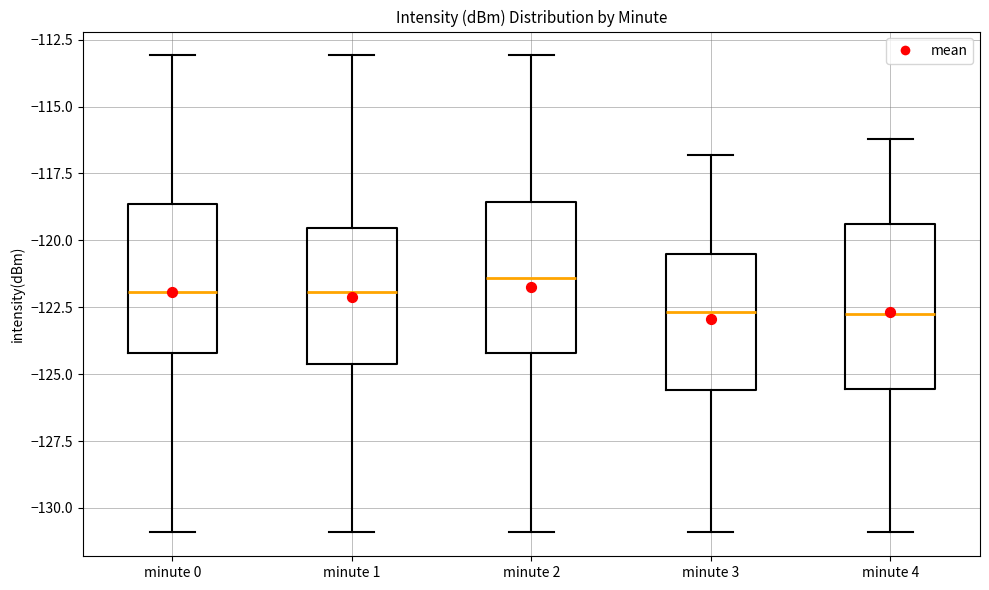

Comparing the boxes themselves (not the whiskers), which one is the tallest?

minute 4